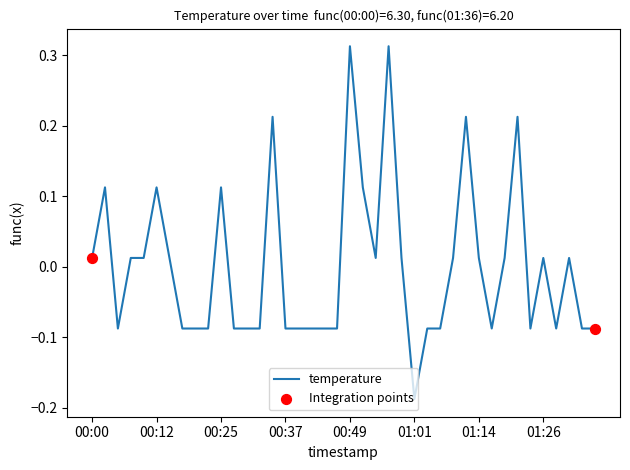

What is the difference between the maximum and minimum values?

0.5